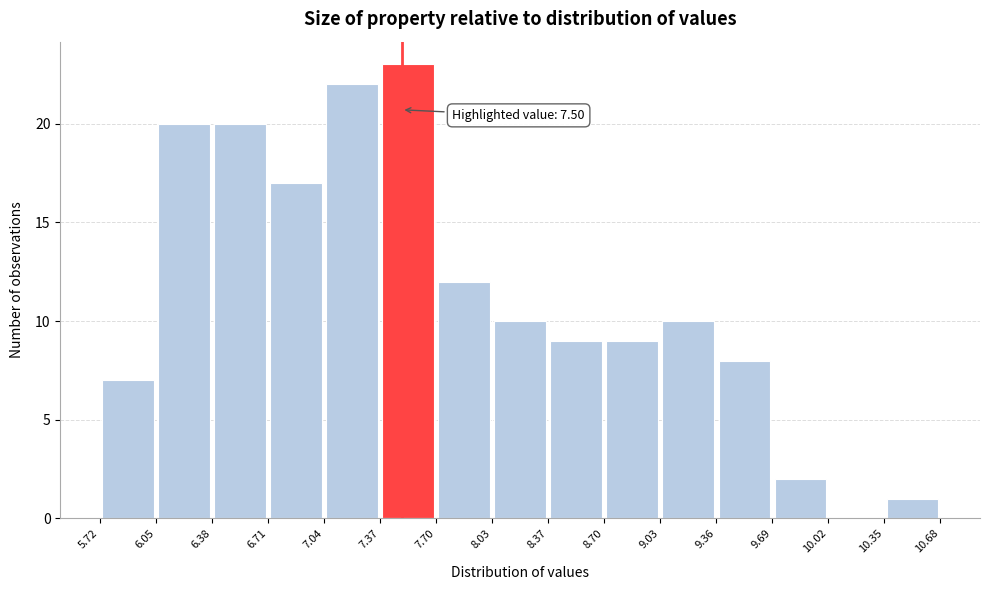

Over which range of the x-axis is the bar tallest?

7.37 to 7.70